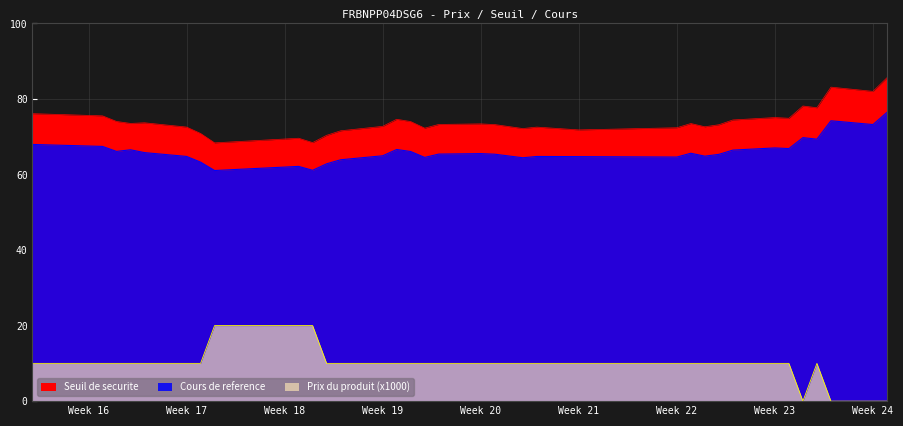

True or false: Prix du produit has more than 0 interior local peaks.

True